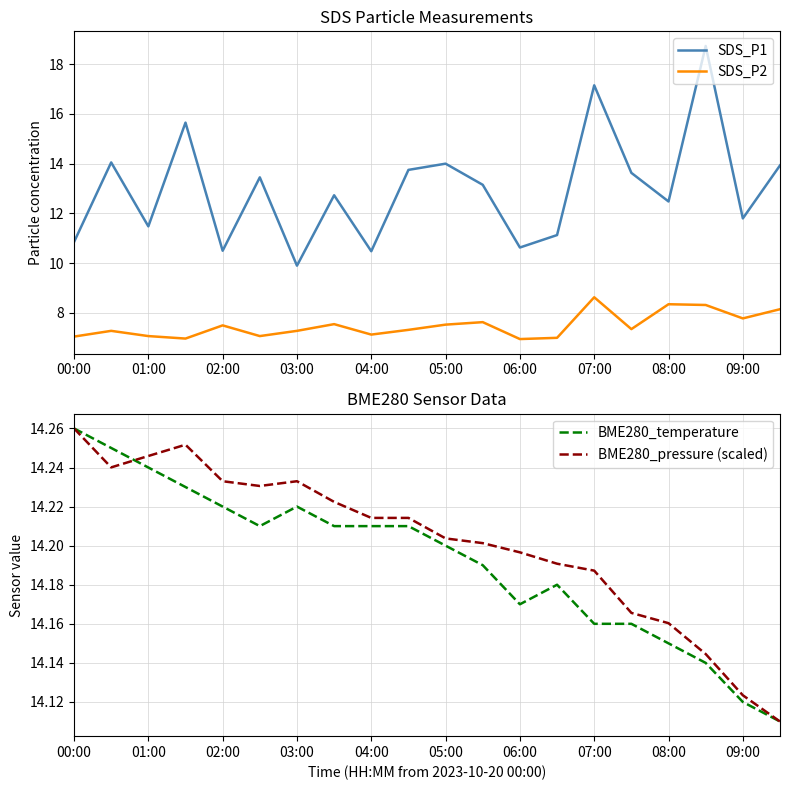

What is the sum of all BME280_temperature values?

283.8